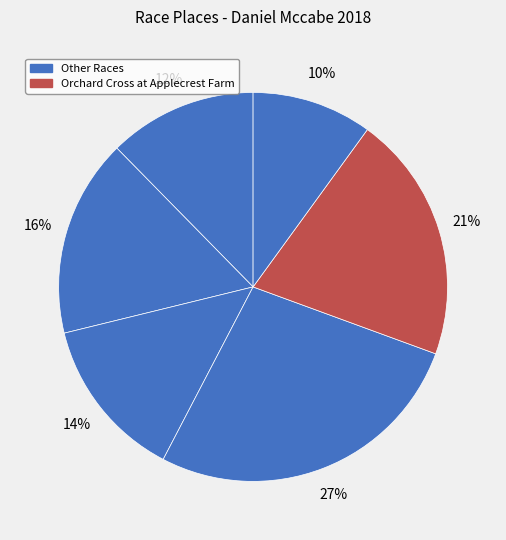

Count the number of slices in the pie.

6